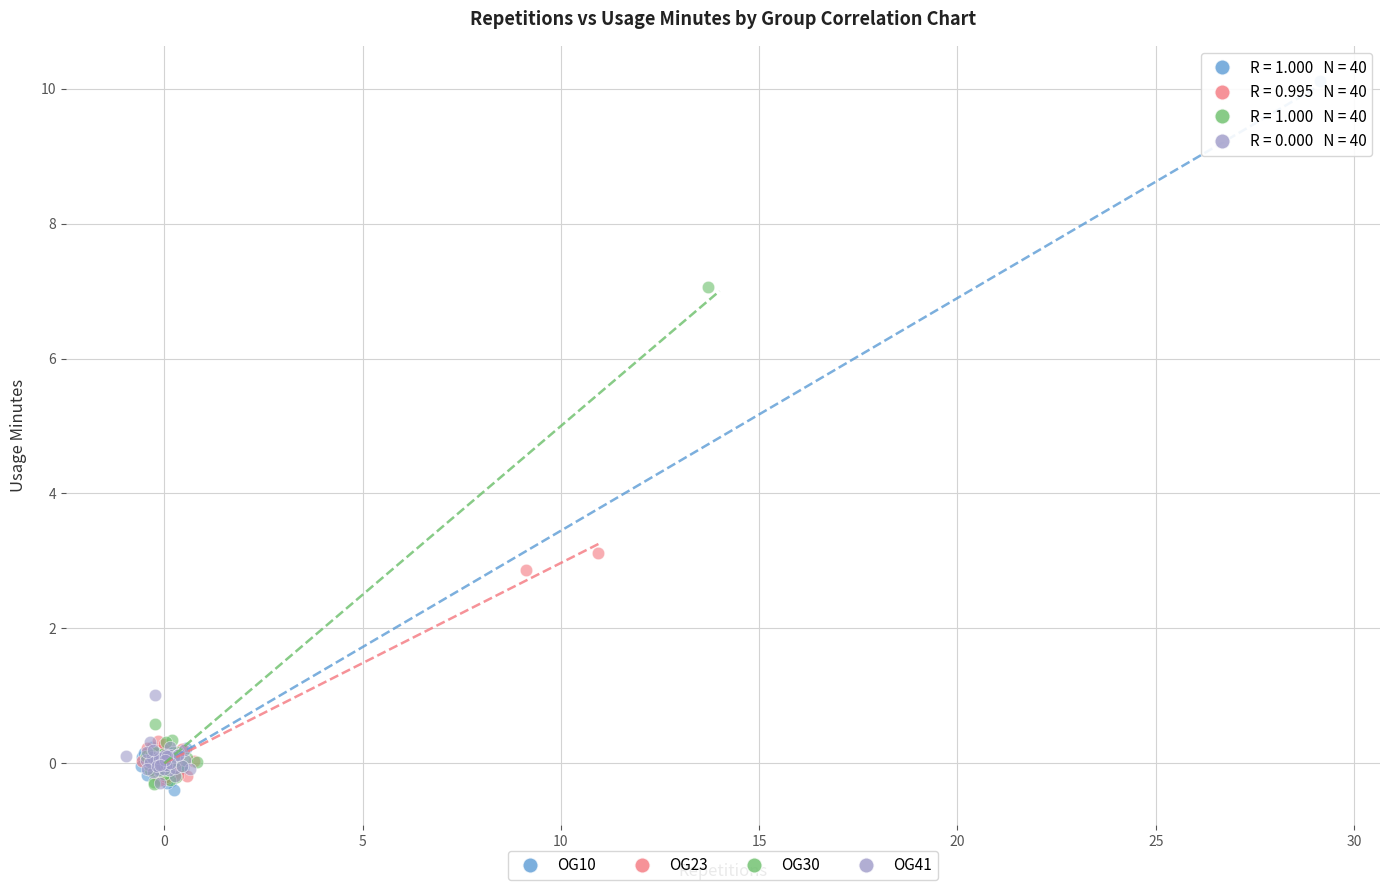

Which series has the largest Y range (max minus min)?

OG10